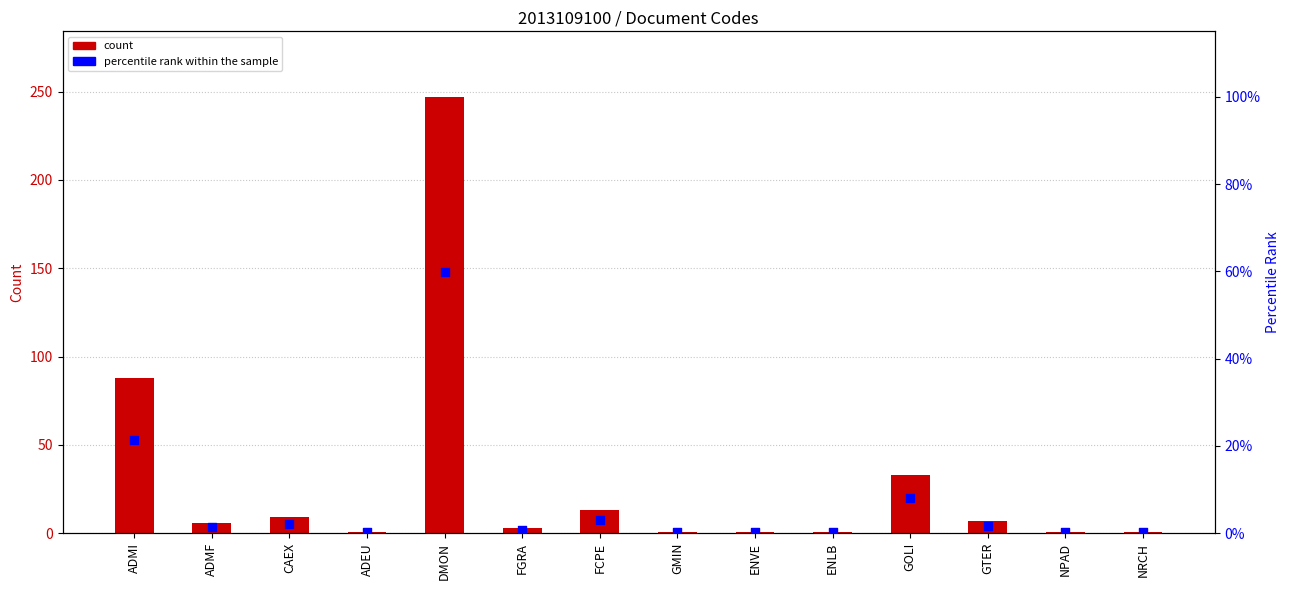

At which category is the sum across all series the highest?

DMON